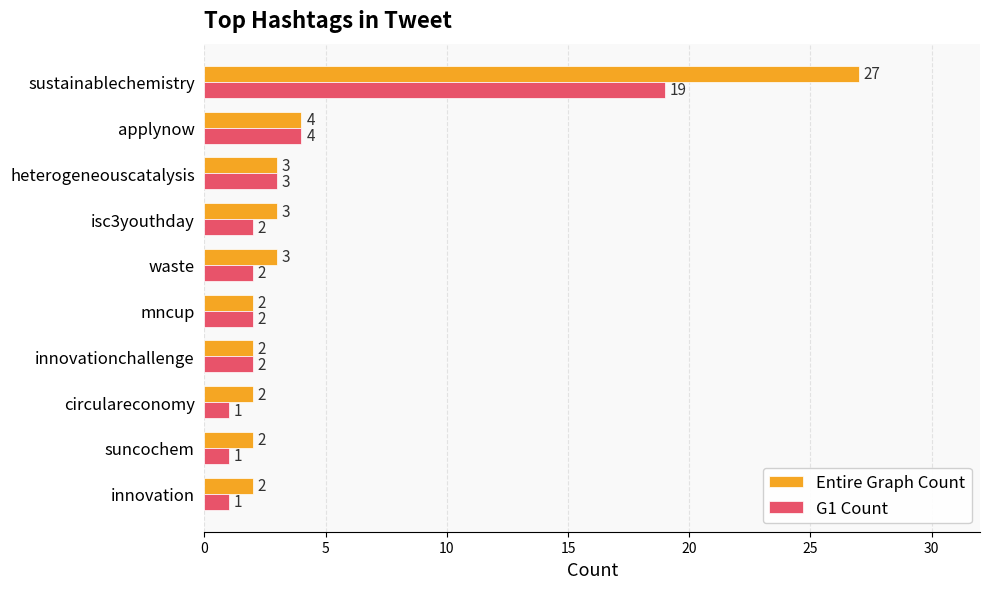

What is the average value of the G1 Count series?

4